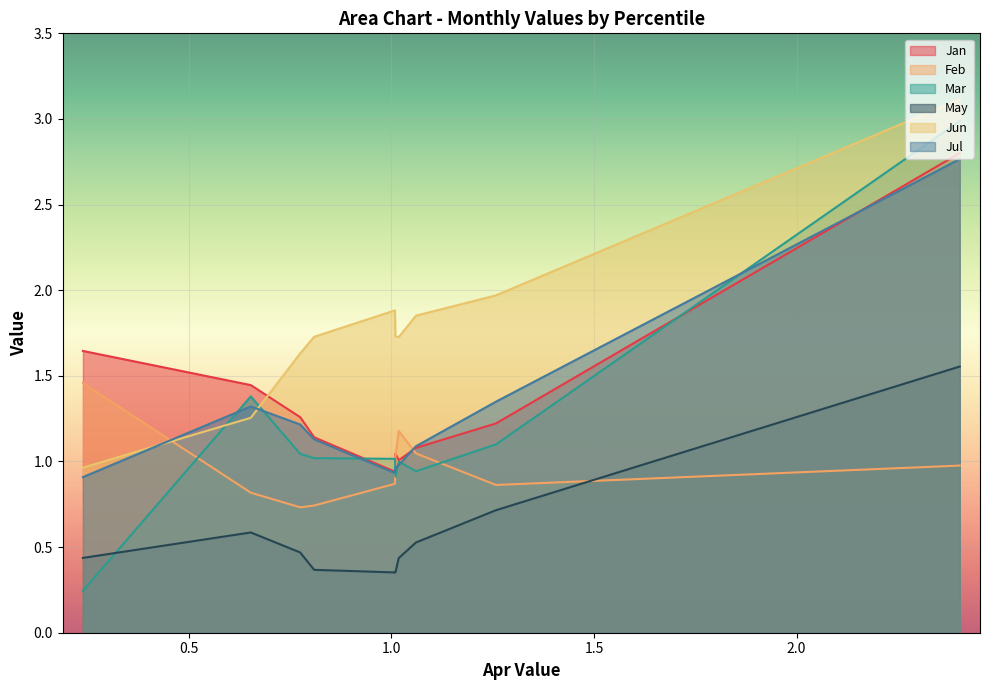

What is the sum of all Jul values?

12.7